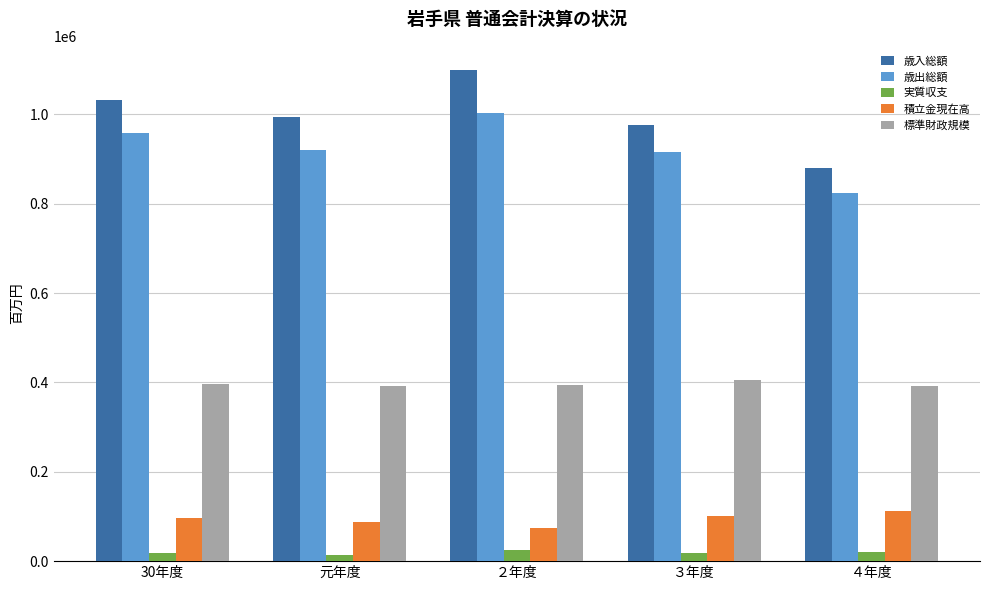

Which series has the widest spread of values?

歳入総額